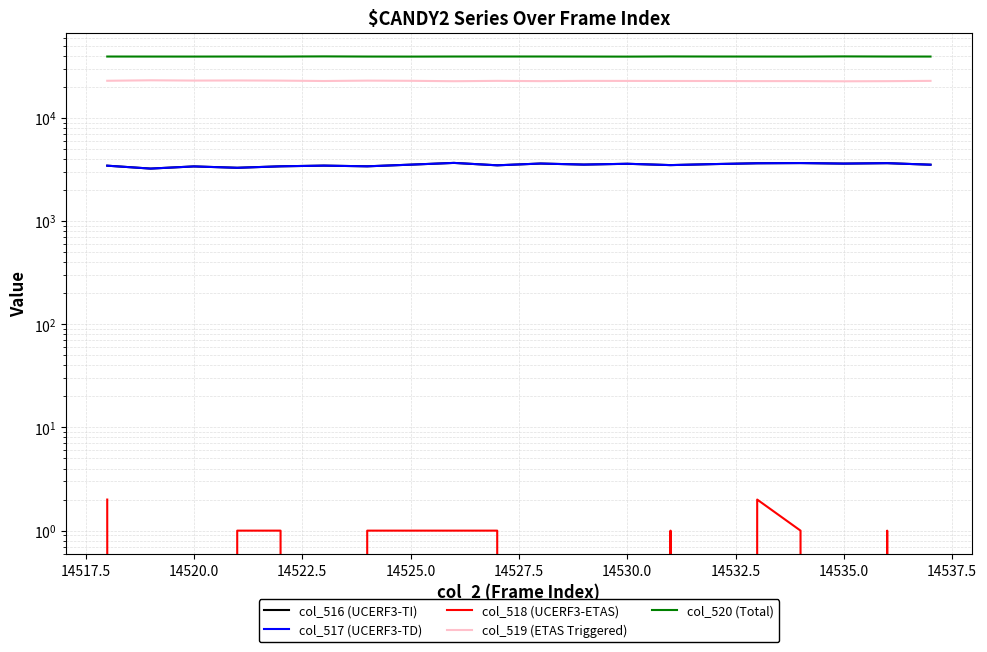

Reading left to right, extract all data points from this chart.

col_516 (UCERF3-TI): 3438	3221	3381	3280	3389	3442	3389	3517	3657	3466	3605	3522	3586	3482	3561	3628	3644	3601	3636	3513
col_517 (UCERF3-TD): 3436	3221	3381	3279	3388	3442	3388	3516	3656	3465	3605	3522	3586	3481	3561	3626	3643	3601	3635	3513
col_518 (UCERF3-ETAS): 2	0	0	1	1	0	1	1	1	1	0	0	0	1	0	2	1	0	1	0
col_519 (ETAS Triggered): 22851	23093	22947	23004	22922	22731	22923	22831	22627	22803	22667	22793	22775	22746	22727	22675	22677	22584	22653	22799
col_520 (Total): 39246	39221	39207	39251	39224	39362	39223	39187	39251	39266	39263	39220	39174	39307	39247	39232	39214	39350	39246	39223